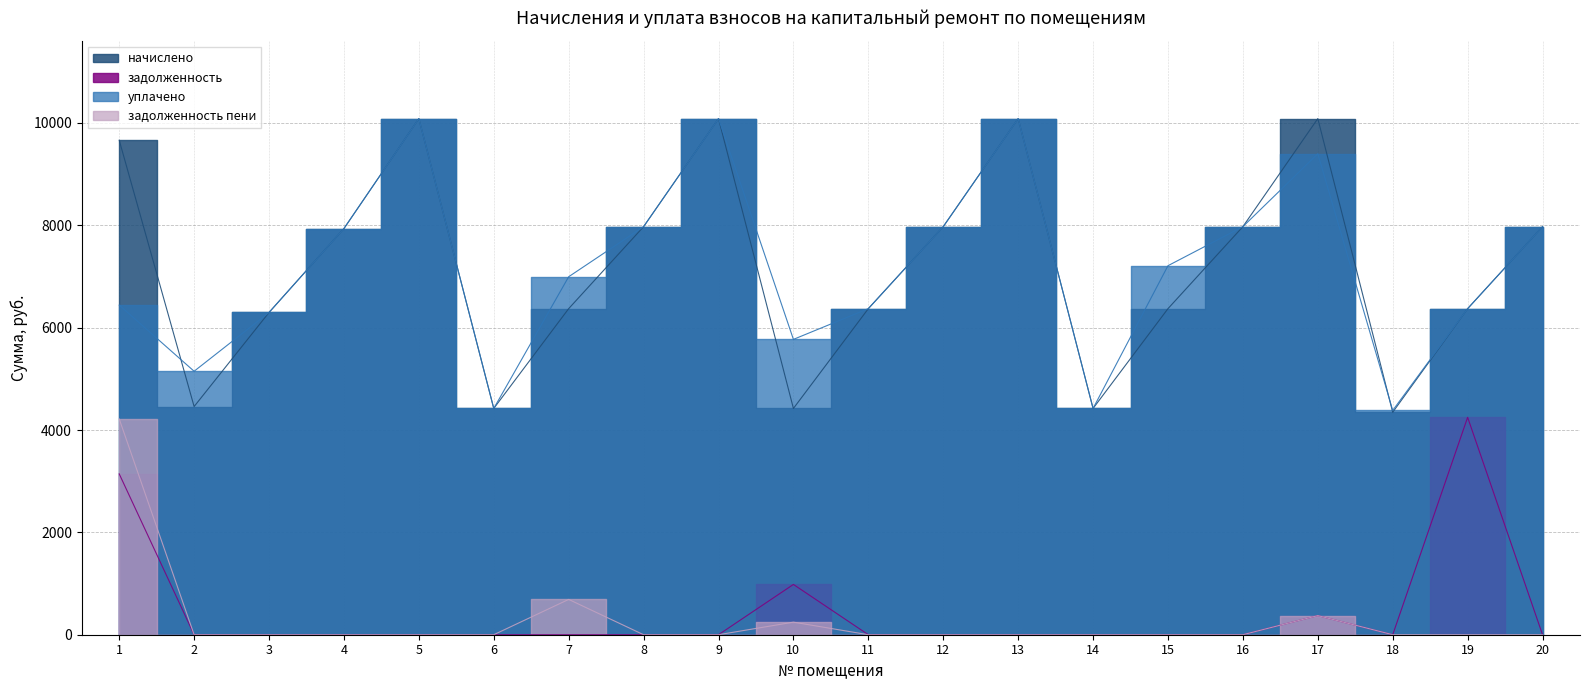

Where is уплачено nearest to the value 7234?

15